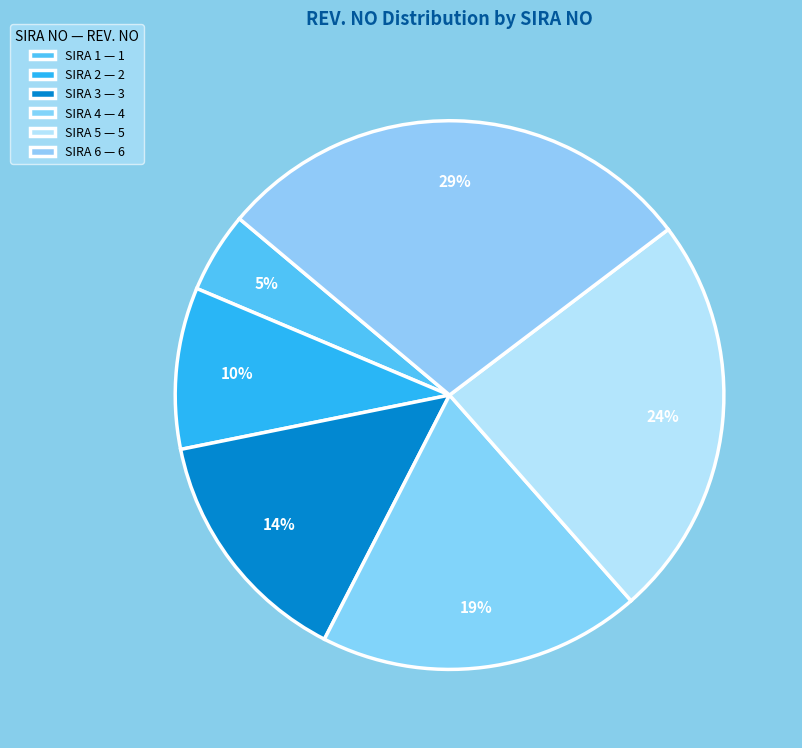

What portion of the pie excludes SIRA 3?

85.7%